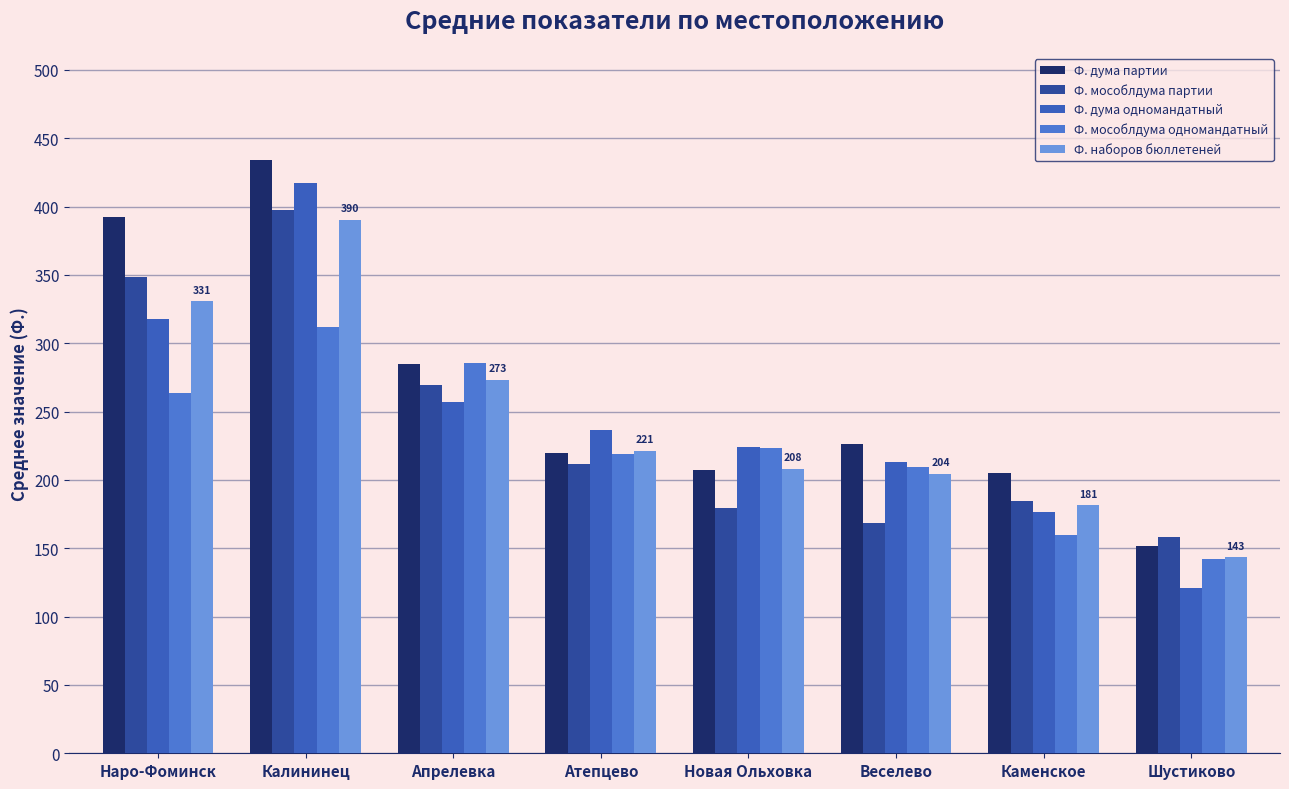

At which category does the chart reach its peak across all series?

Калининец